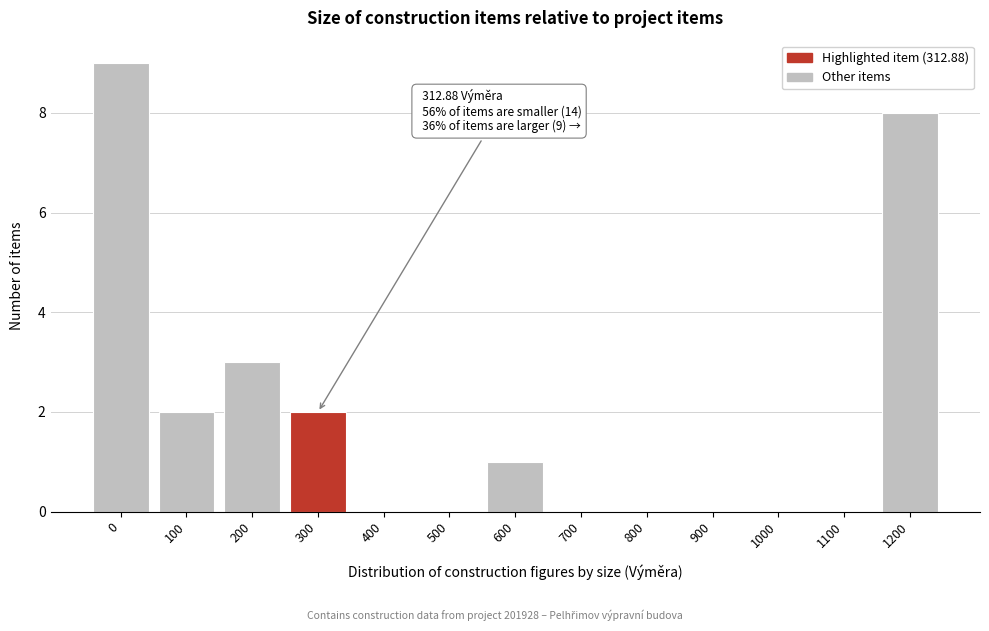

Reading left to right, extract all data points from this chart.

0=9	100=2	200=3	300=2	400=0	500=0	600=1	700=0	800=0	900=0	1000=0	1100=0	1200=8